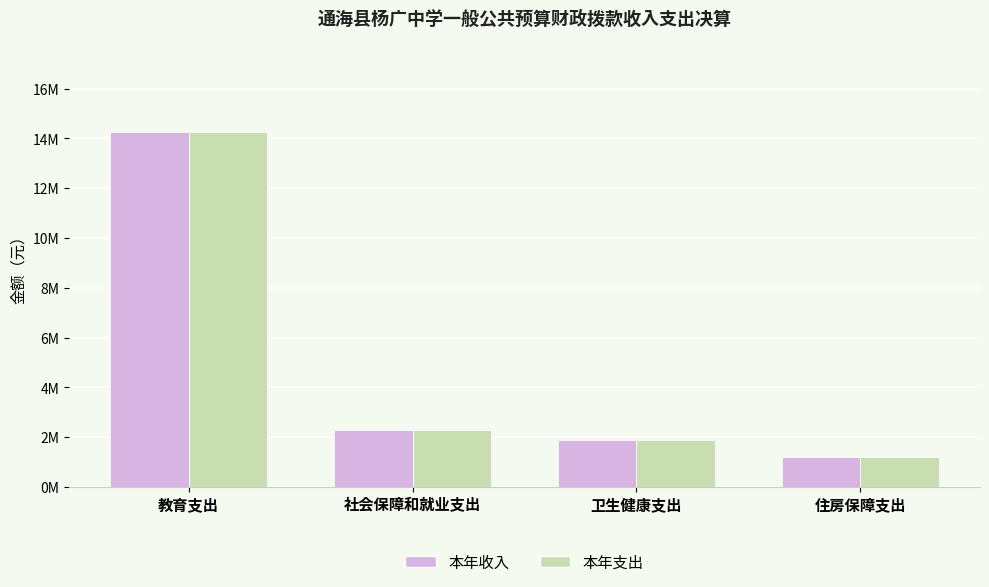

Is the value of 本年支出 at 卫生健康支出 greater than the value of 本年收入 at 教育支出?

No